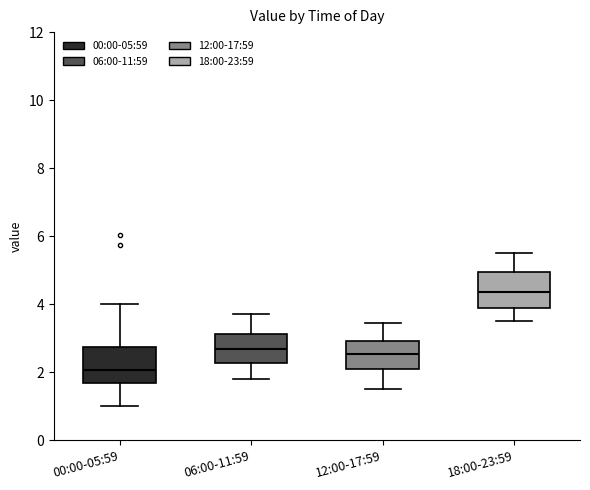

Reading left to right, transcribe this box plot: for each box, give where its median line is, the range the box spans, and where its two whiskers end, as read against the y-axis. The values are not printed on the chart, so give them approximately, as read against the axis.

00:00-05:59: median 2.0, box 1.6 to 2.8, whiskers 1.0 to 4.0
06:00-11:59: median 2.6, box 2.2 to 3.2, whiskers 1.8 to 3.8
12:00-17:59: median 2.6, box 2.0 to 3.0, whiskers 1.6 to 3.4
18:00-23:59: median 4.4, box 4.0 to 5.0, whiskers 3.6 to 5.6